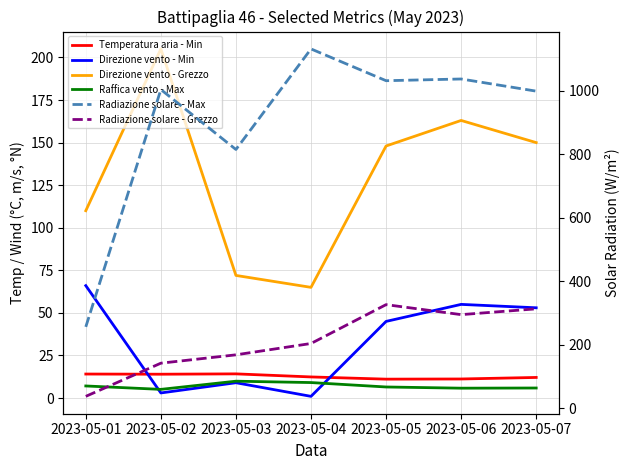

At which category does Direzione vento - Grezzo reach its first local valley?

2023-05-04